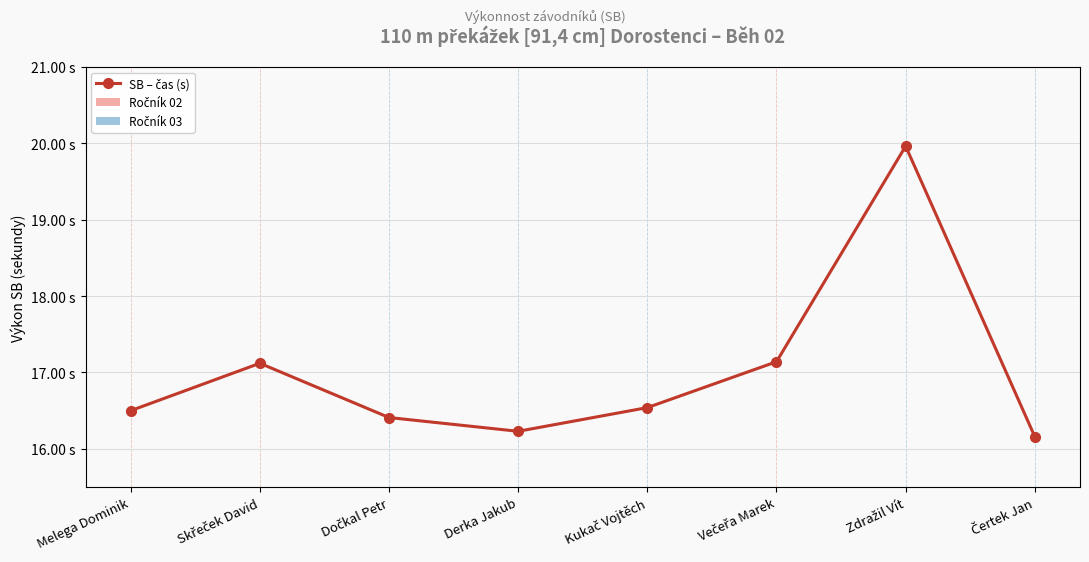

Does the chart display data point markers on the line(s)?

Yes